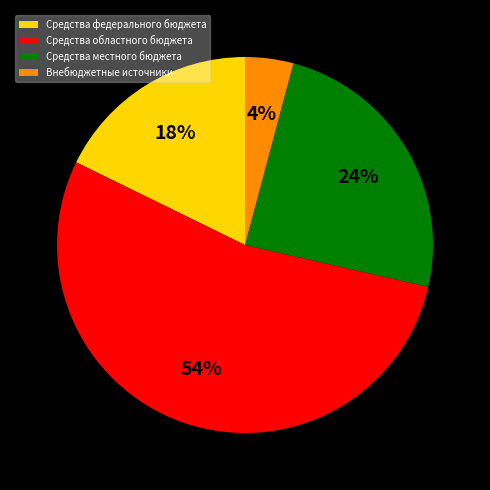

How many slices are in this pie chart?

4